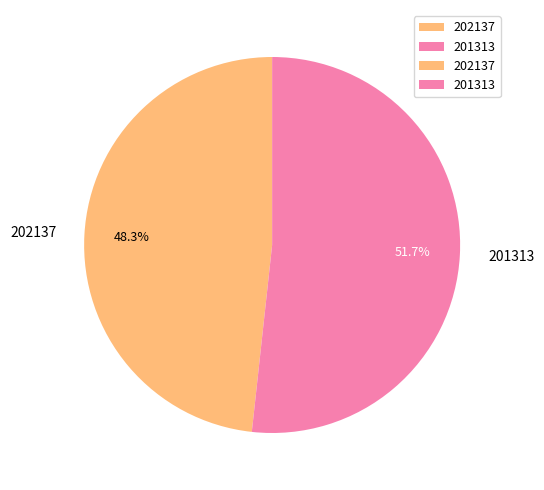

Which category has the smallest portion of the pie?

202137